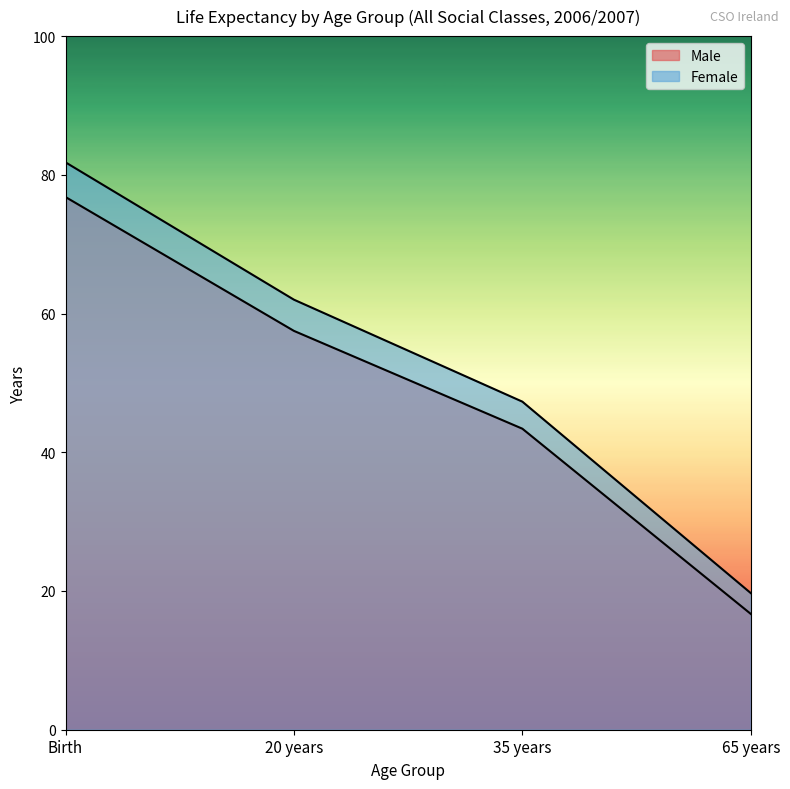

What is the average value of the Female series?

52.7